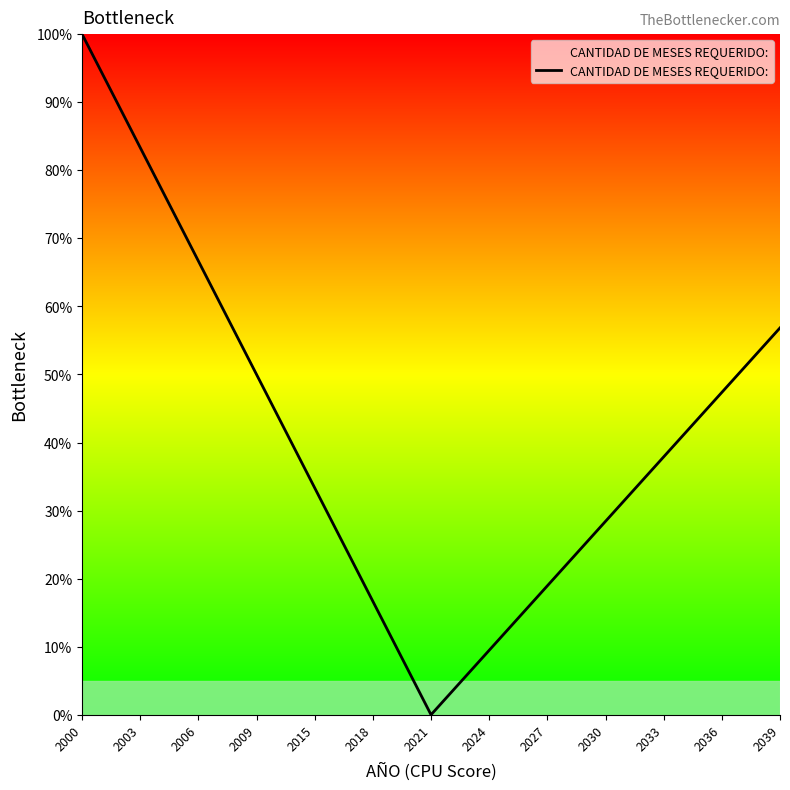

What is the greatest value displayed?

100.0